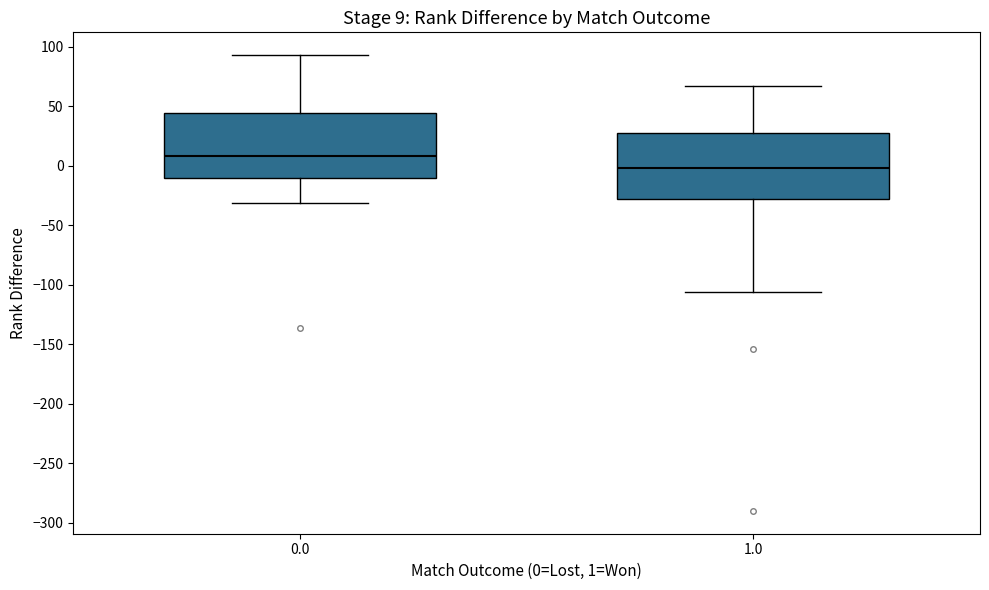

Which box has the lowest median line?

1.0